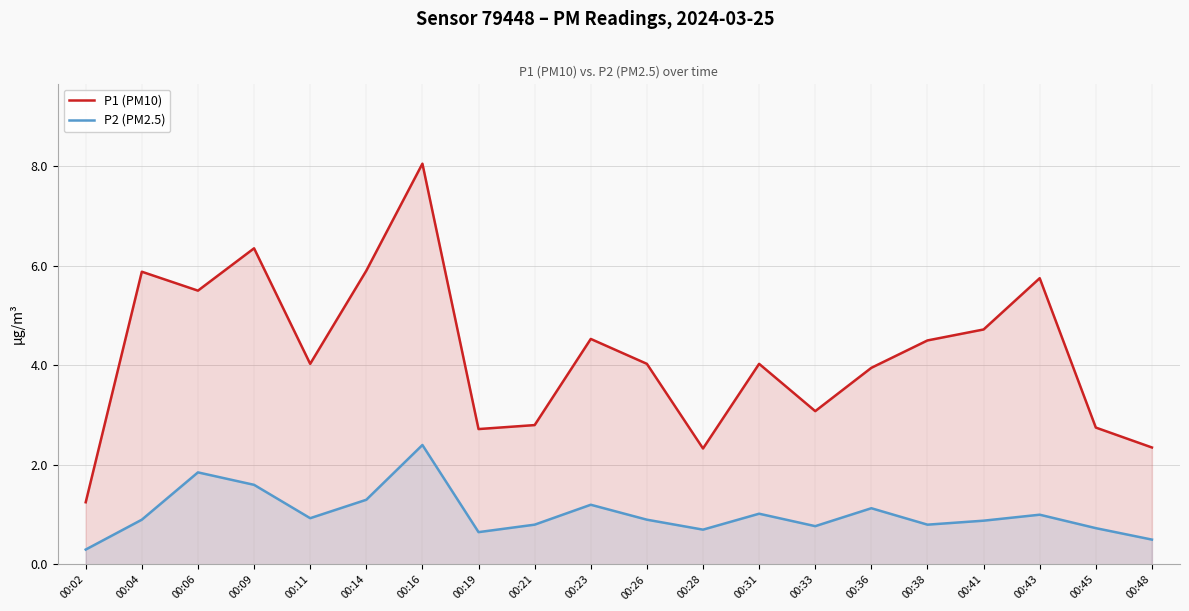

How many lines are shown in the chart?

2